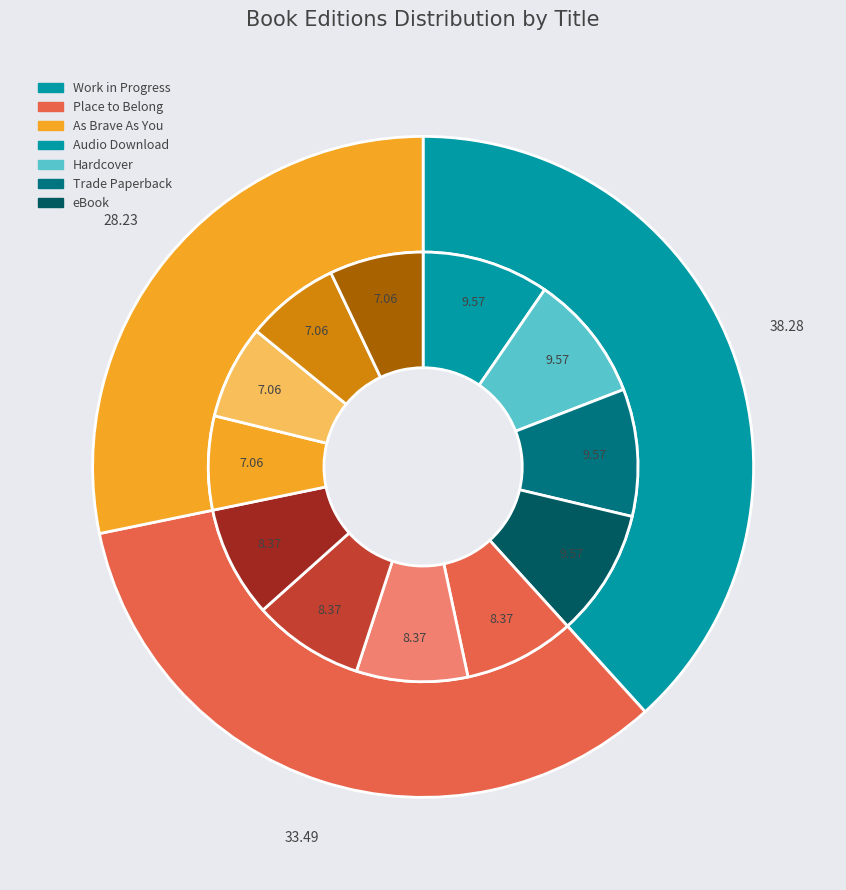

To the nearest percent, what is the difference between the largest and smallest slice percentages?

10%